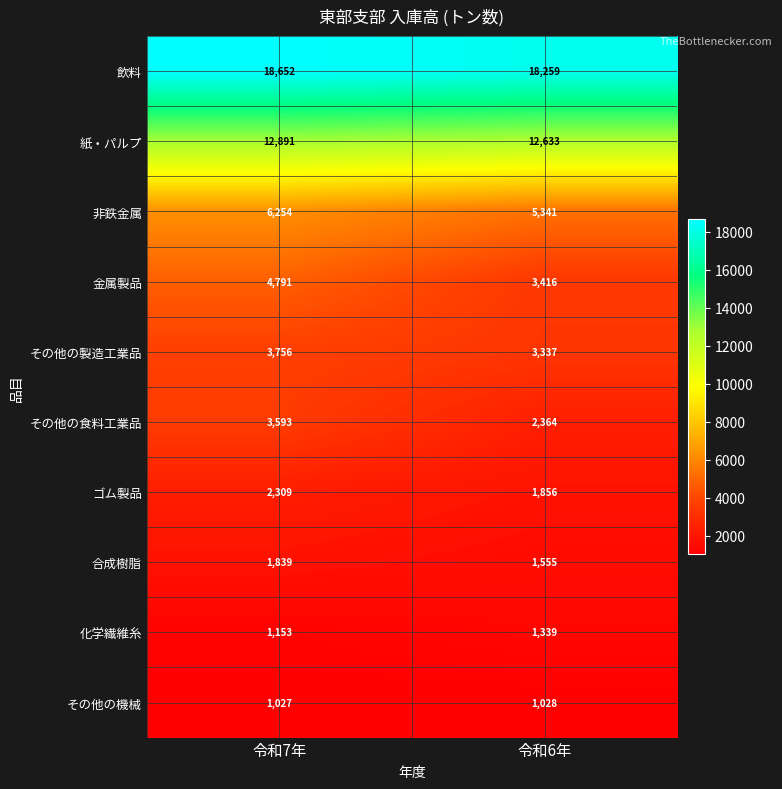

The value of 紙・パルプ at 令和6年 is 12633. True or false?

True